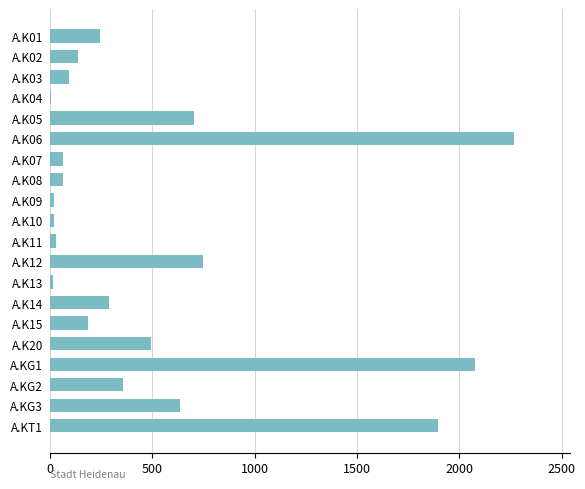

The value at A.KT1 is 1259.5. True or false?

False